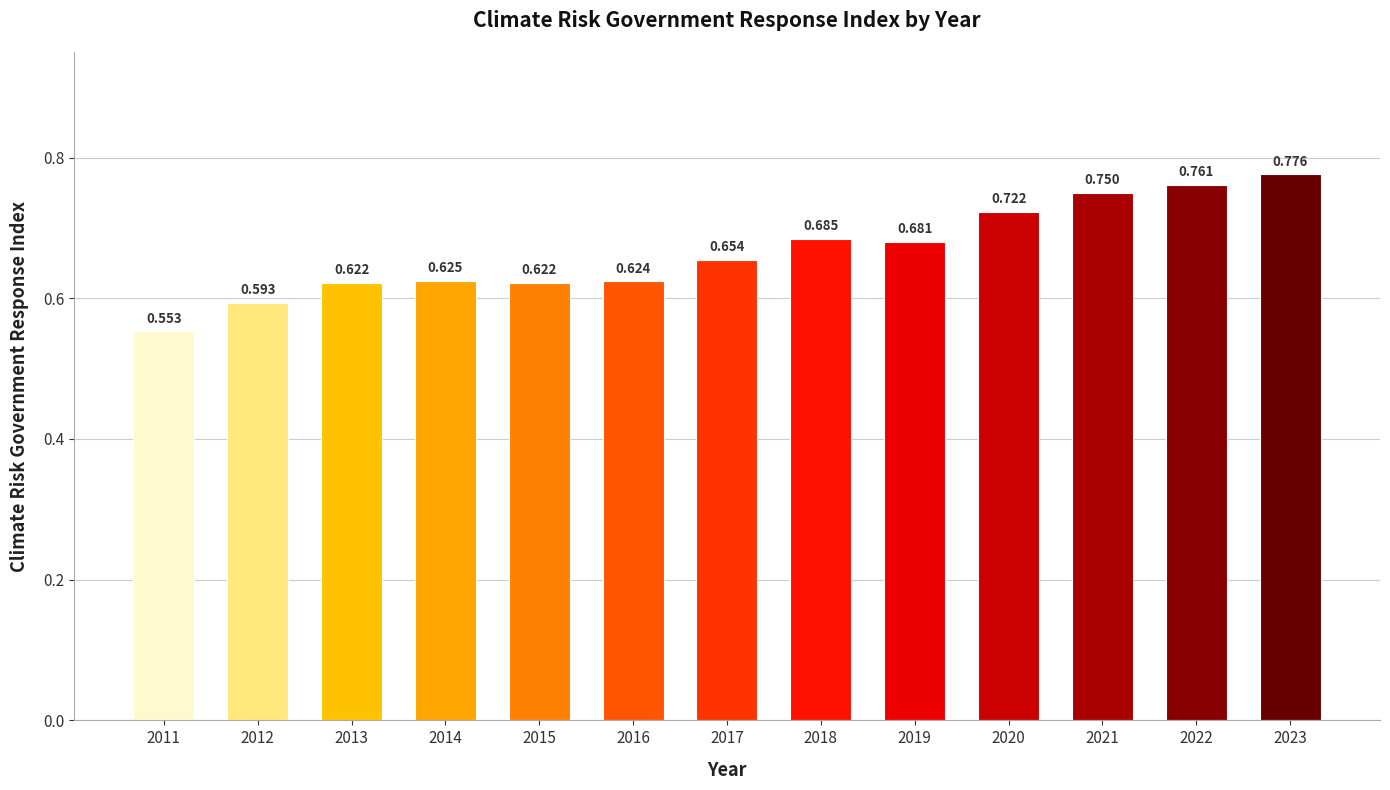

Rank the categories by value from highest to lowest.

2023, 2022, 2021, 2020, 2018, 2019, 2017, 2014, 2016, 2013, 2015, 2012, 2011